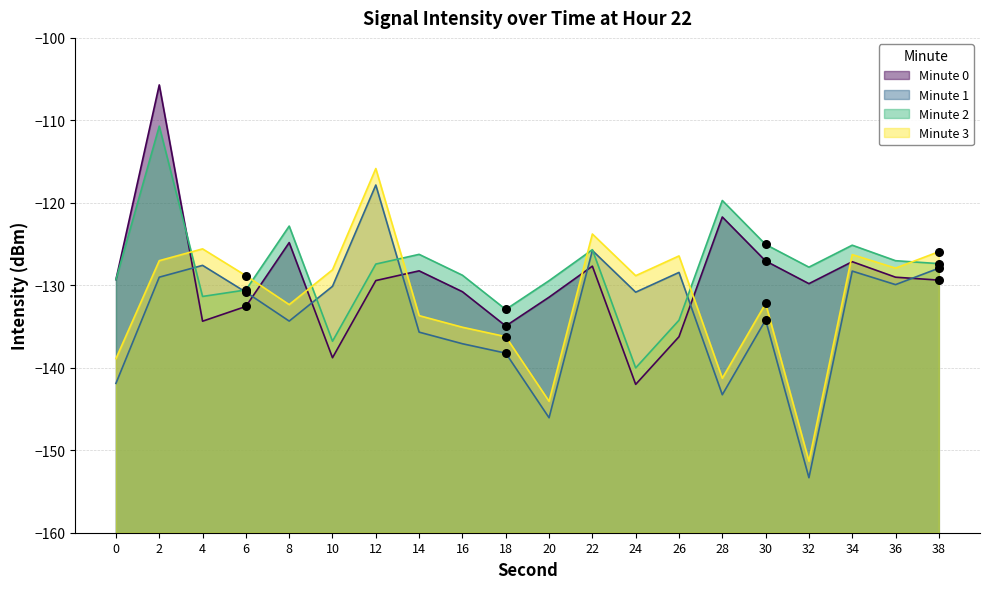

Is the value of min1 at 38 greater than the value of min0 at 6?

Yes